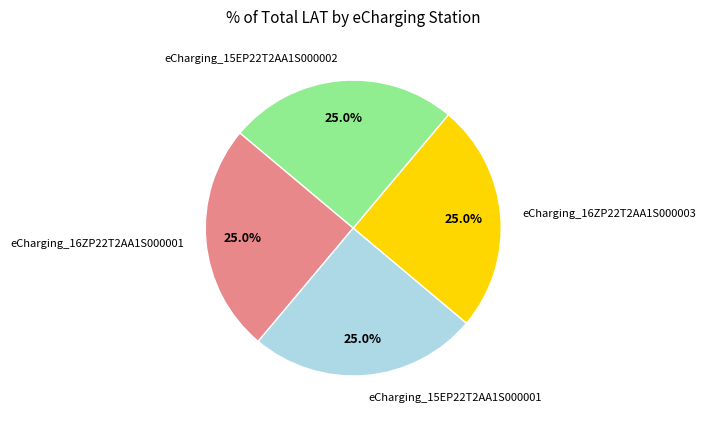

To the nearest percent, what is the average slice percentage?

25%